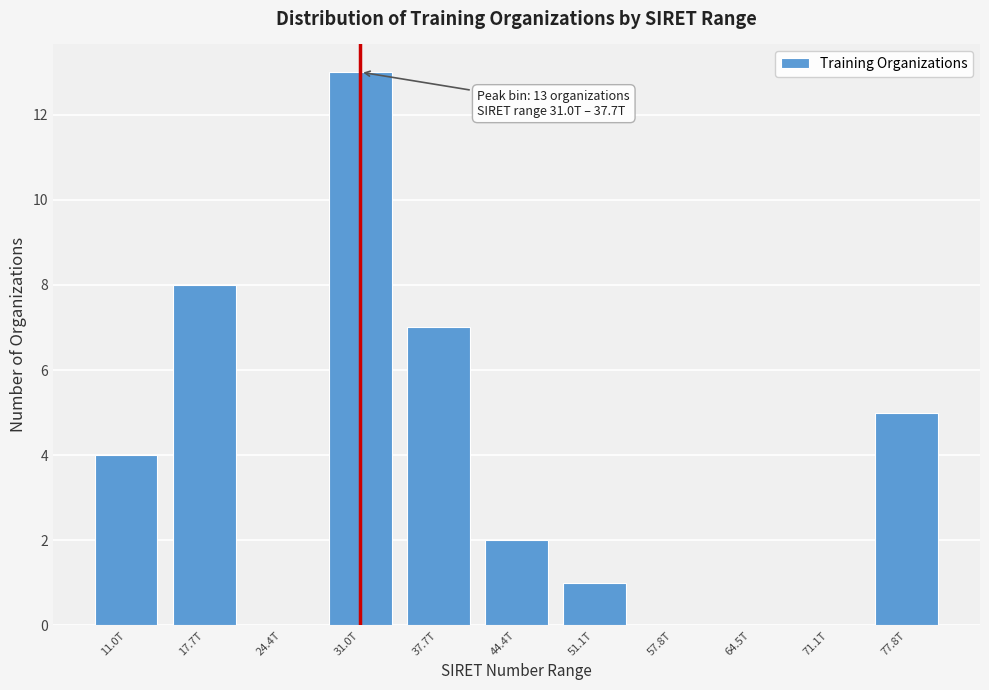

Reading left to right, what are all the values shown in this chart?

11.0T=4	17.7T=8	24.4T=0	31.0T=13	37.7T=7	44.4T=2	51.1T=1	57.8T=0	64.5T=0	71.1T=0	77.8T=5